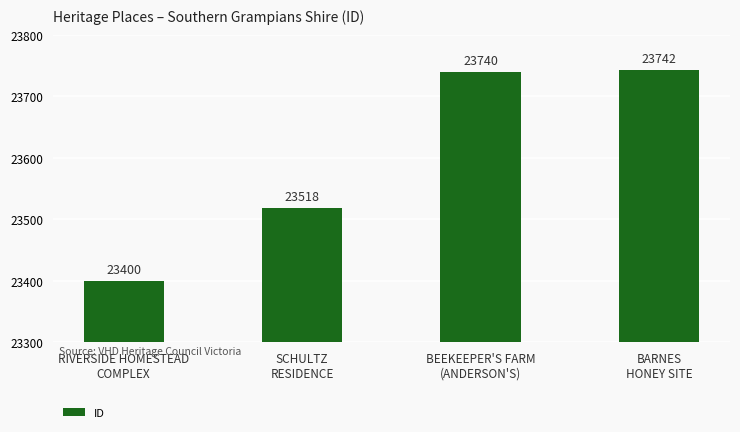

The chart shows a value of 31667 at SCHULTZ
RESIDENCE. True or false?

False